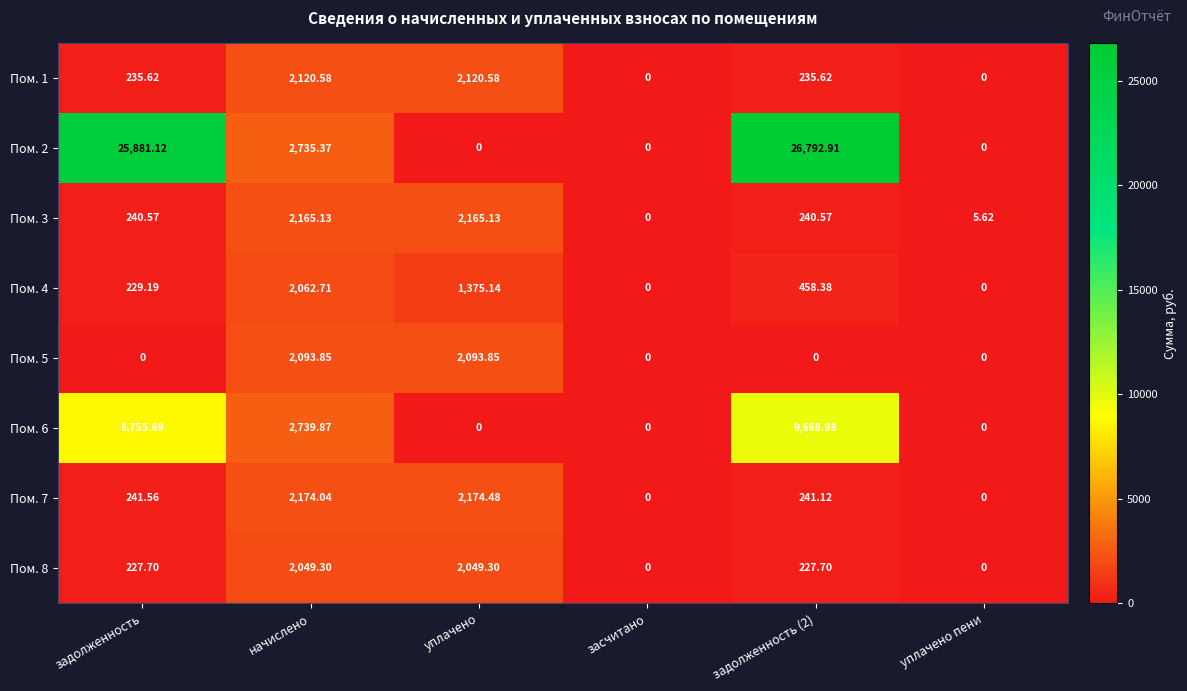

Where does the Пом. 7 series first go above 241?

задолженность